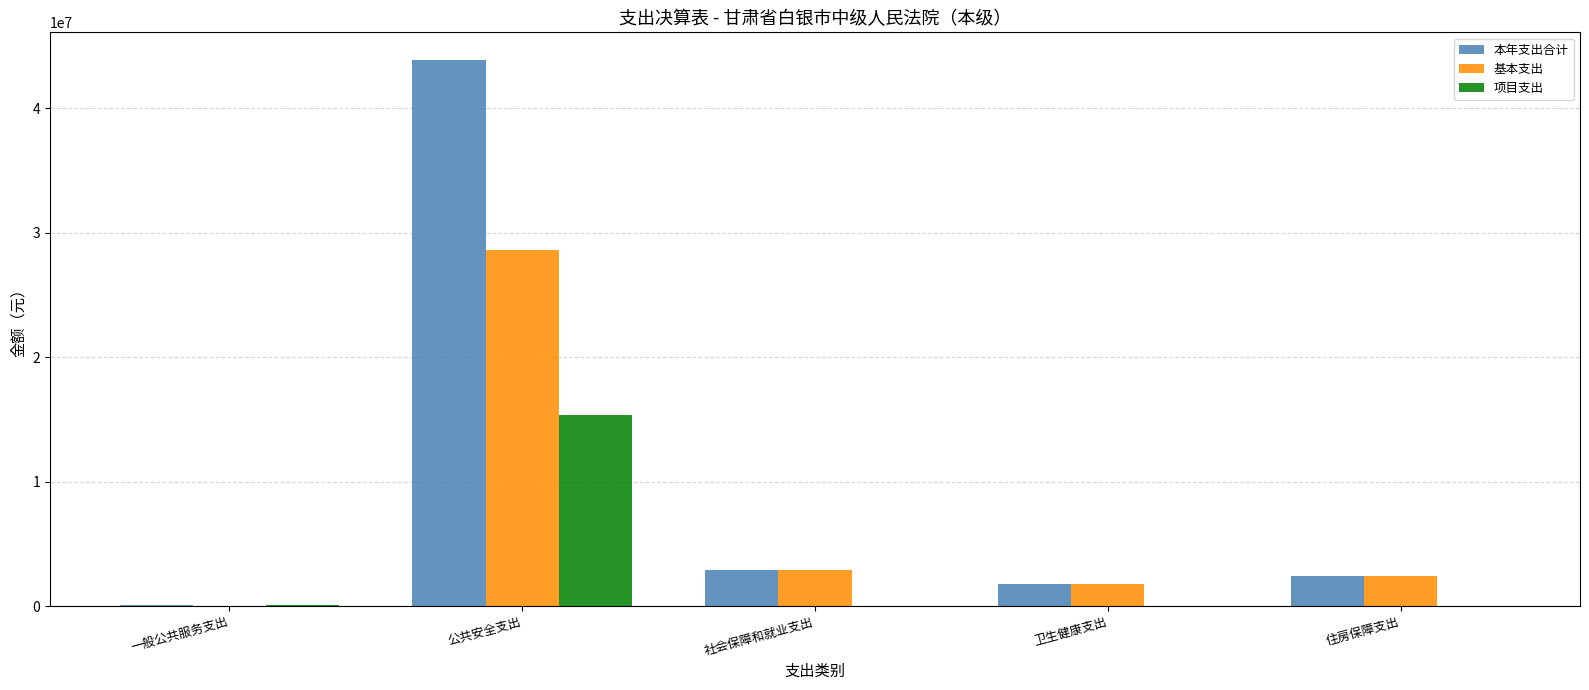

What is the maximum value for 基本支出?

28593288.0